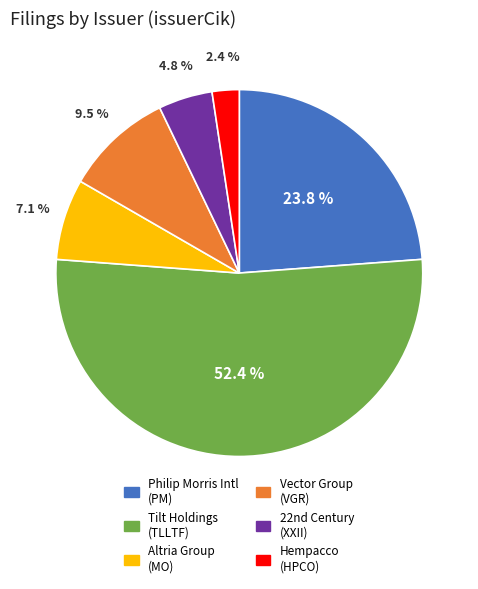

What percentage do Altria Group (MO) and Hempacco (HPCO) together represent?

9.5%